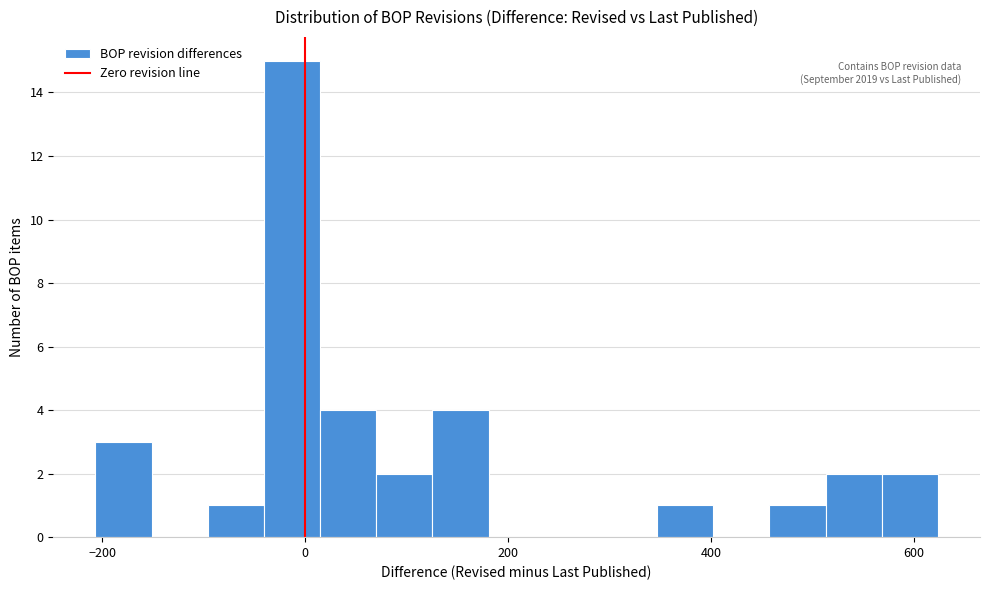

Around what value on the x-axis is the tallest bar? Give the approximate position of its centre, as read against the axis.

-20